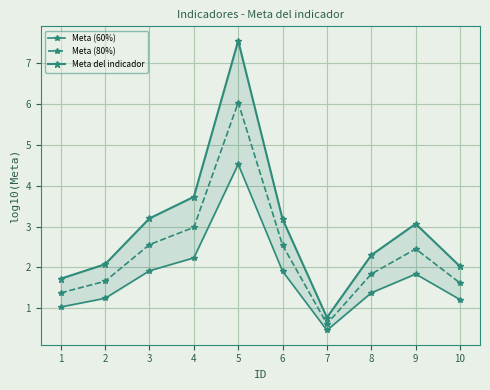

The value of Meta (60%) at 7 is 0.7. True or false?

False